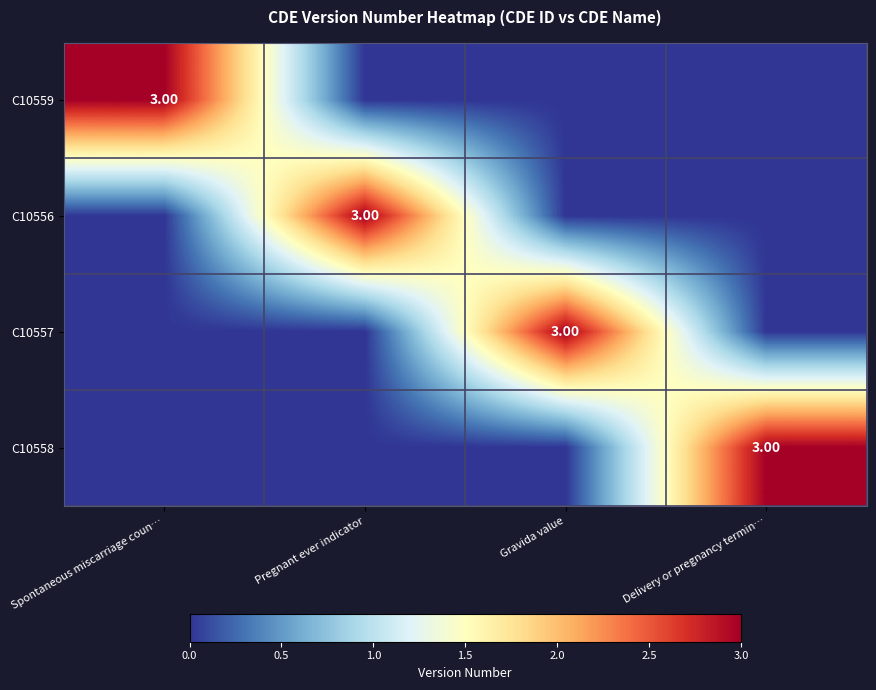

At how many categories does at least one series exceed 2?

4